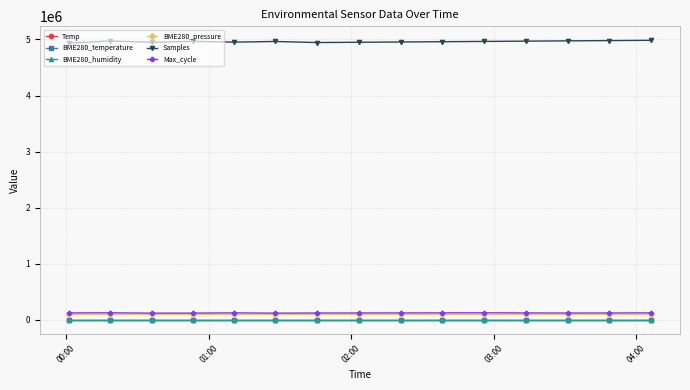

What is the value of the Samples point at the 11th from the left?

4965000.0